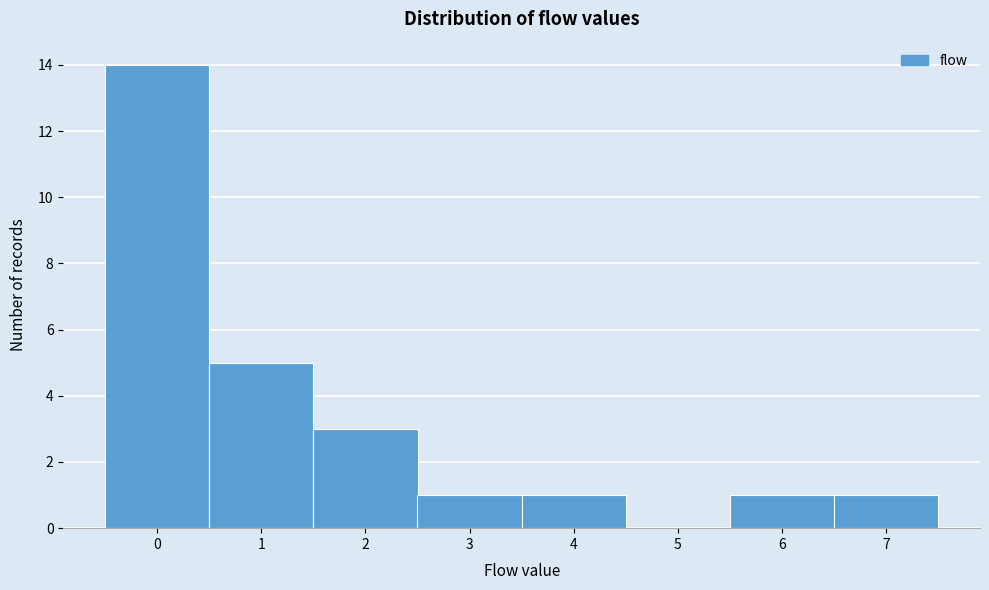

Reading left to right, transcribe this chart: for each bar, give the range it covers on the x-axis and its height. The values are not printed on the chart, so give them approximately, as read against the axis.

-0.5 to 0.5: 14
0.5 to 1.5: 5
1.5 to 2.5: 3
2.5 to 3.5: 1
3.5 to 4.5: 1
4.5 to 5.5: 0
5.5 to 6.5: 1
6.5 to 7.5: 1